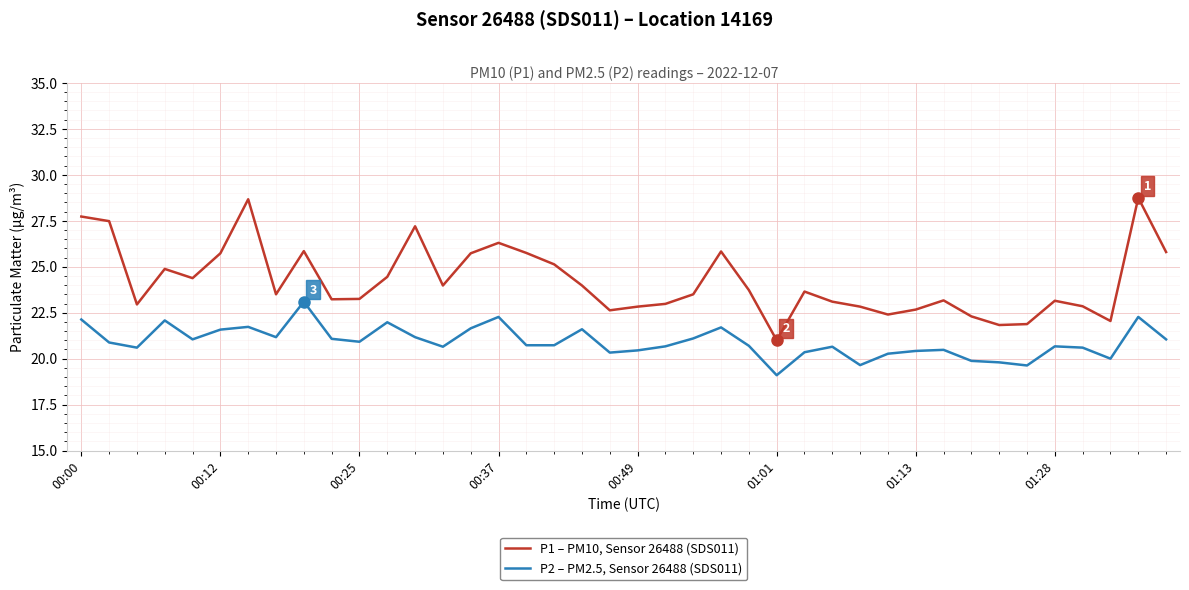

What is the difference between the maximum and minimum values in the P2 – PM2.5, Sensor 26488 (SDS011) series?

4.0